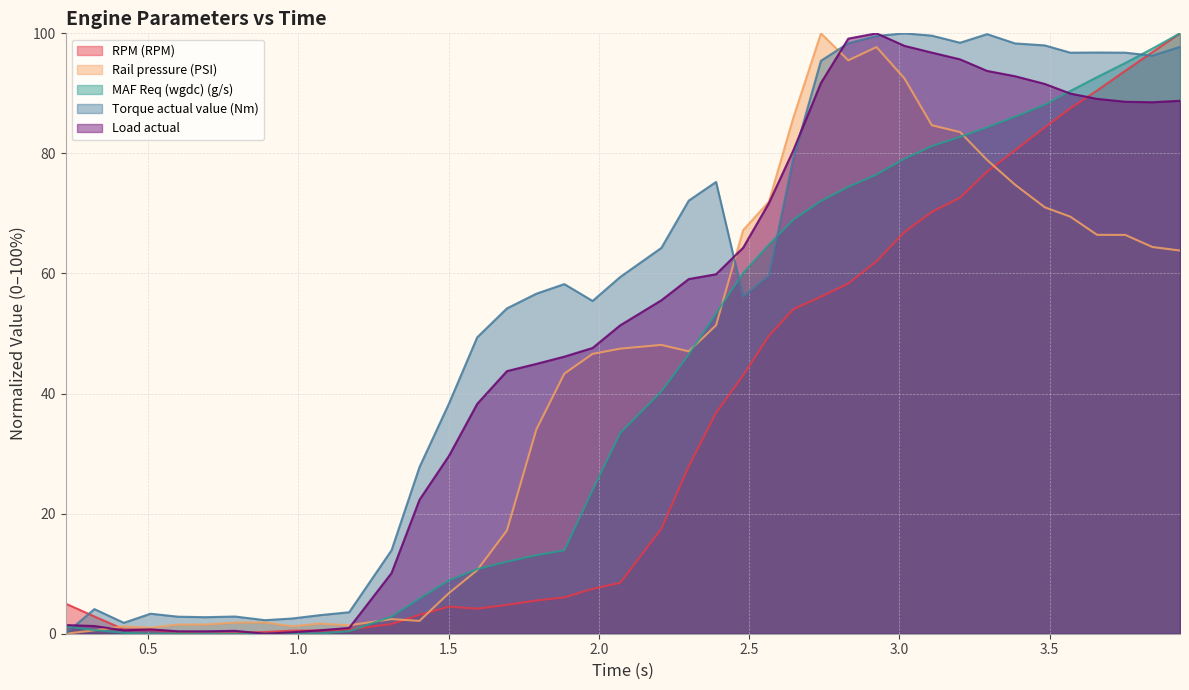

What is the maximum value shown in the chart?

100.0